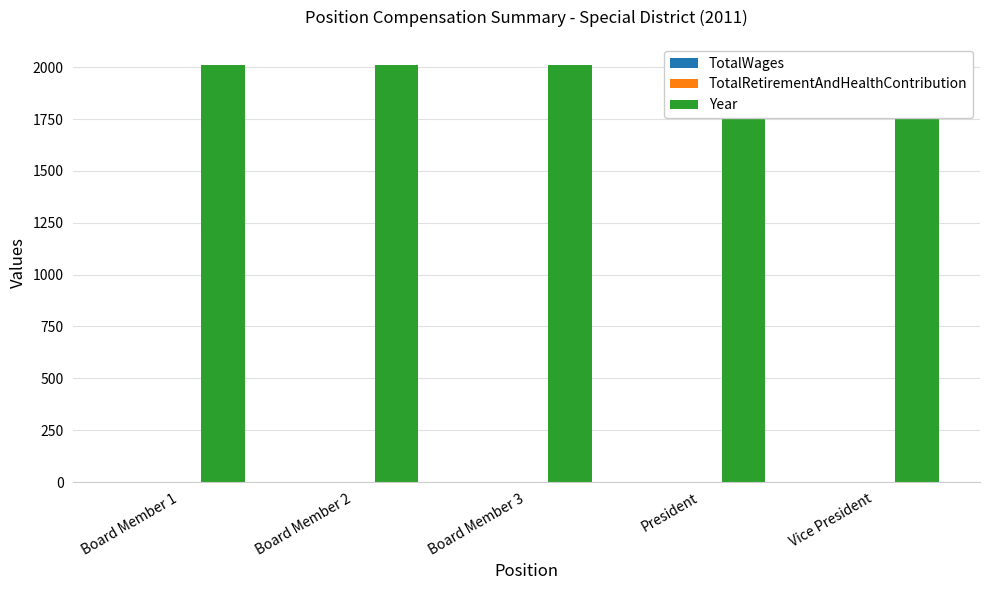

Reading left to right, what are all the values shown in this chart?

TotalWages: Board Member 1=0	Board Member 2=0	Board Member 3=0	President=0	Vice President=0
TotalRetirementAndHealthContribution: Board Member 1=0	Board Member 2=0	Board Member 3=0	President=0	Vice President=0
Year: Board Member 1=2011	Board Member 2=2011	Board Member 3=2011	President=2011	Vice President=2011